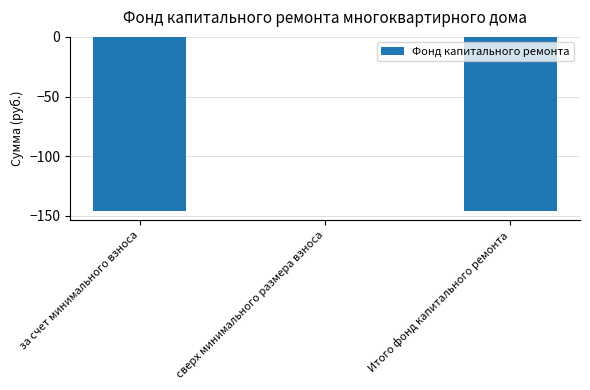

Reading right to left, list all the values displayed in this chart.

Итого фонд капитального ремонта=-146.1	сверх минимального размера взноса=0.0	за счет минимального взноса=-146.1